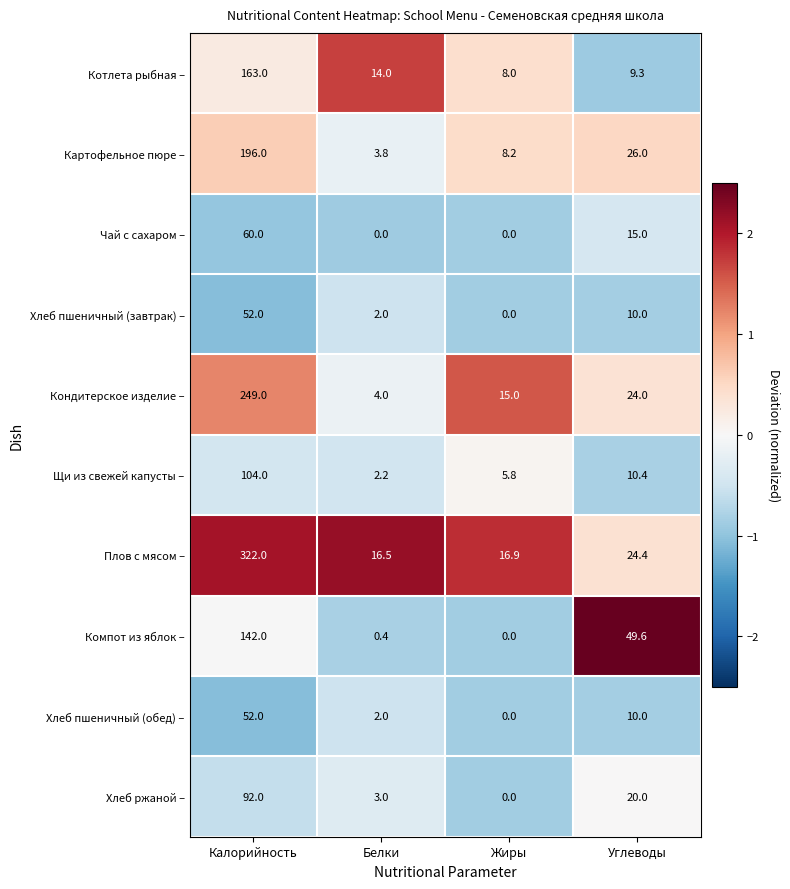

List the labels in order of Щи из свежей капусты – value, smallest first.

Белки, Жиры, Углеводы, Калорийность